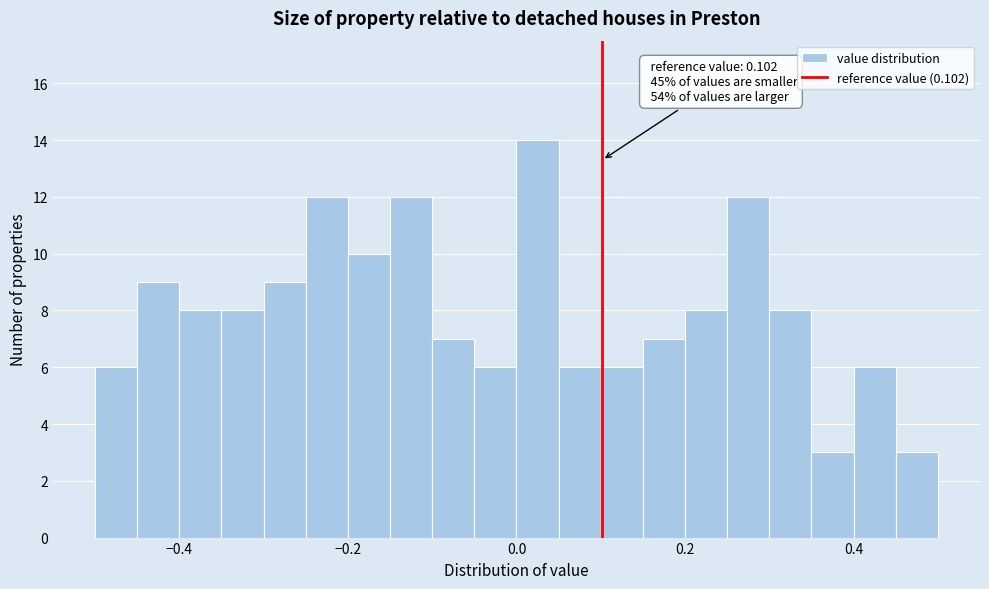

Around what value on the x-axis is the tallest bar? Give the approximate position of its centre, as read against the axis.

0.02